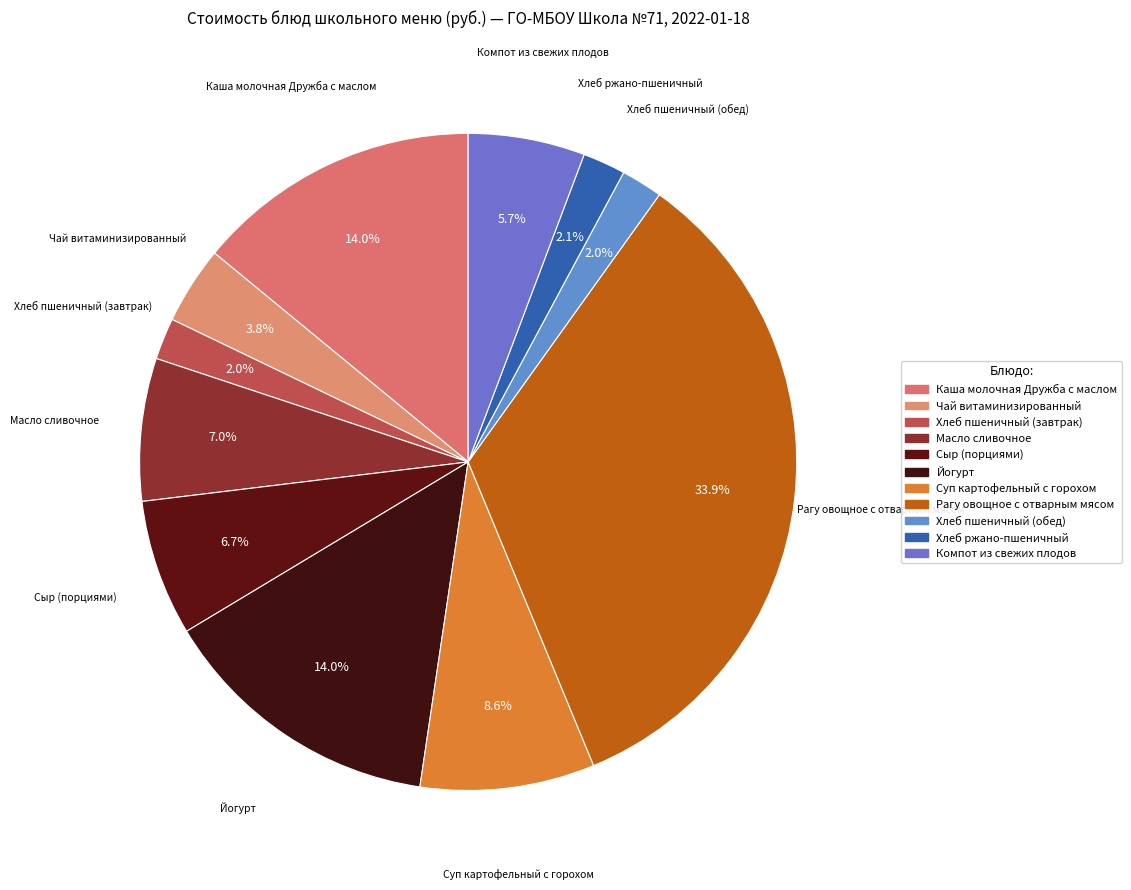

Approximately how many times larger is the value at Чай витаминизированный compared to Сыр (порциями)?

0.6